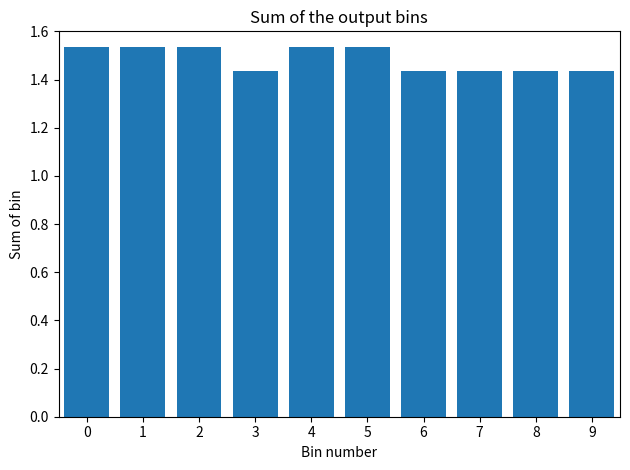

Approximately how many times larger is the value at 3 compared to 0?

0.9